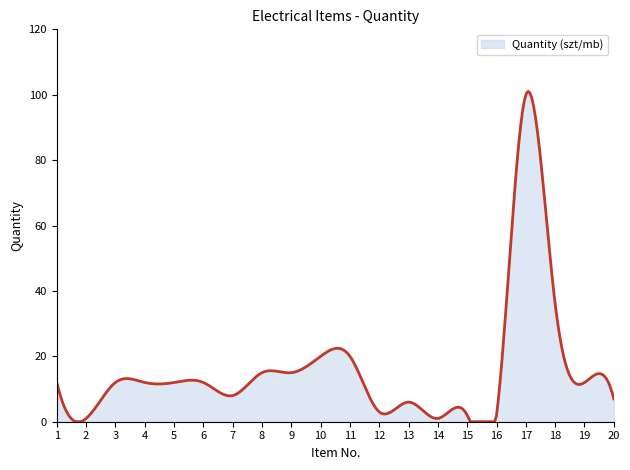

What is the difference between the maximum and minimum values?

101.0